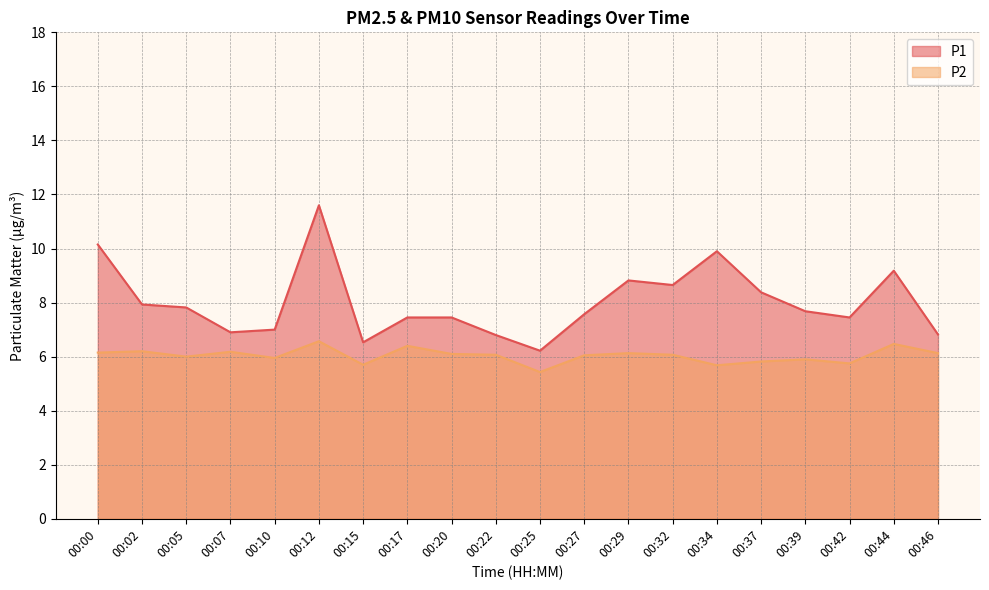

True or false: P1 and P2 cross at least once.

False